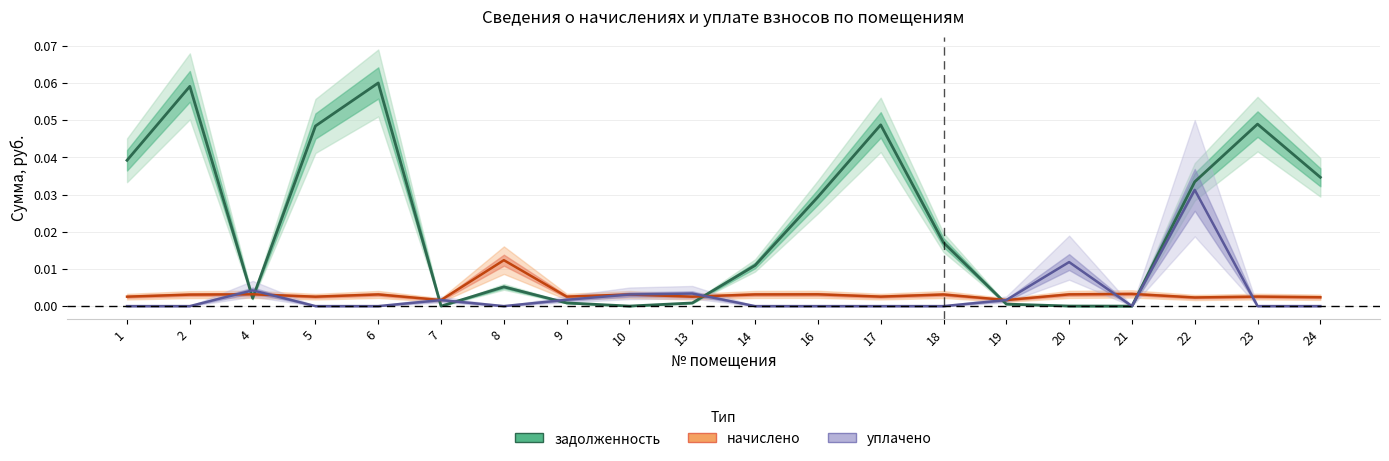

Is the value of уплачено at 5 greater than the value of задолженность at 22?

No